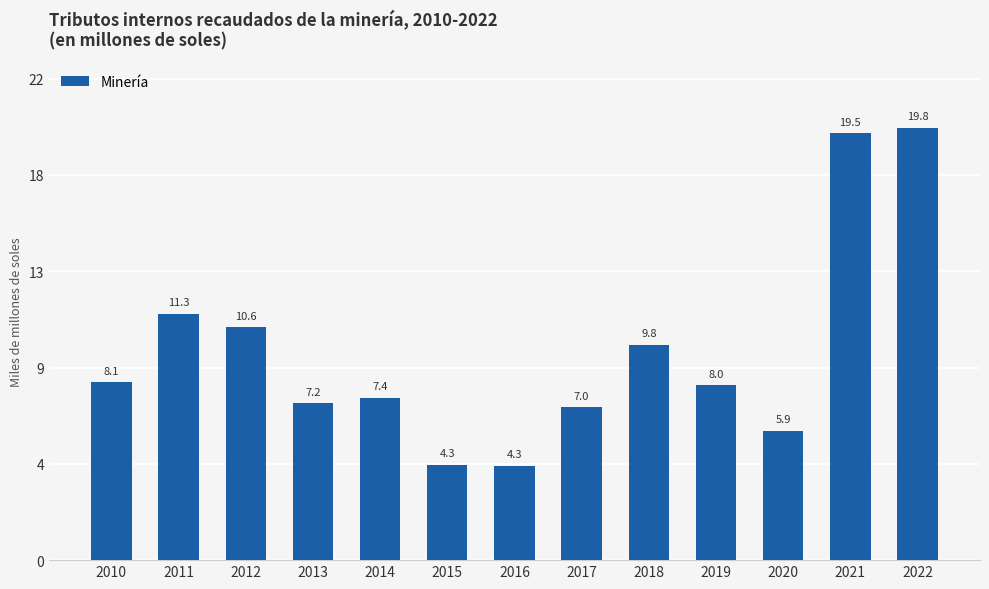

How many distinct data groups are displayed?

1